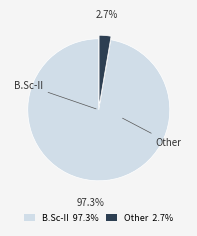

Rank the categories by value from highest to lowest.

B.Sc-II, Other